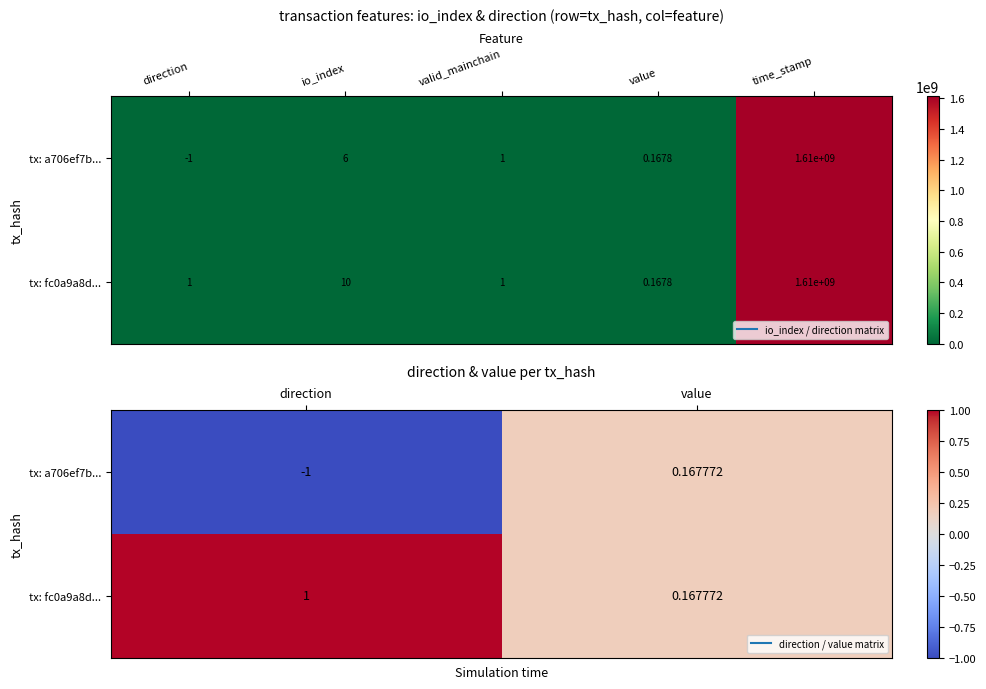

How many values in the tx: a706ef7b... series are below 0?

1